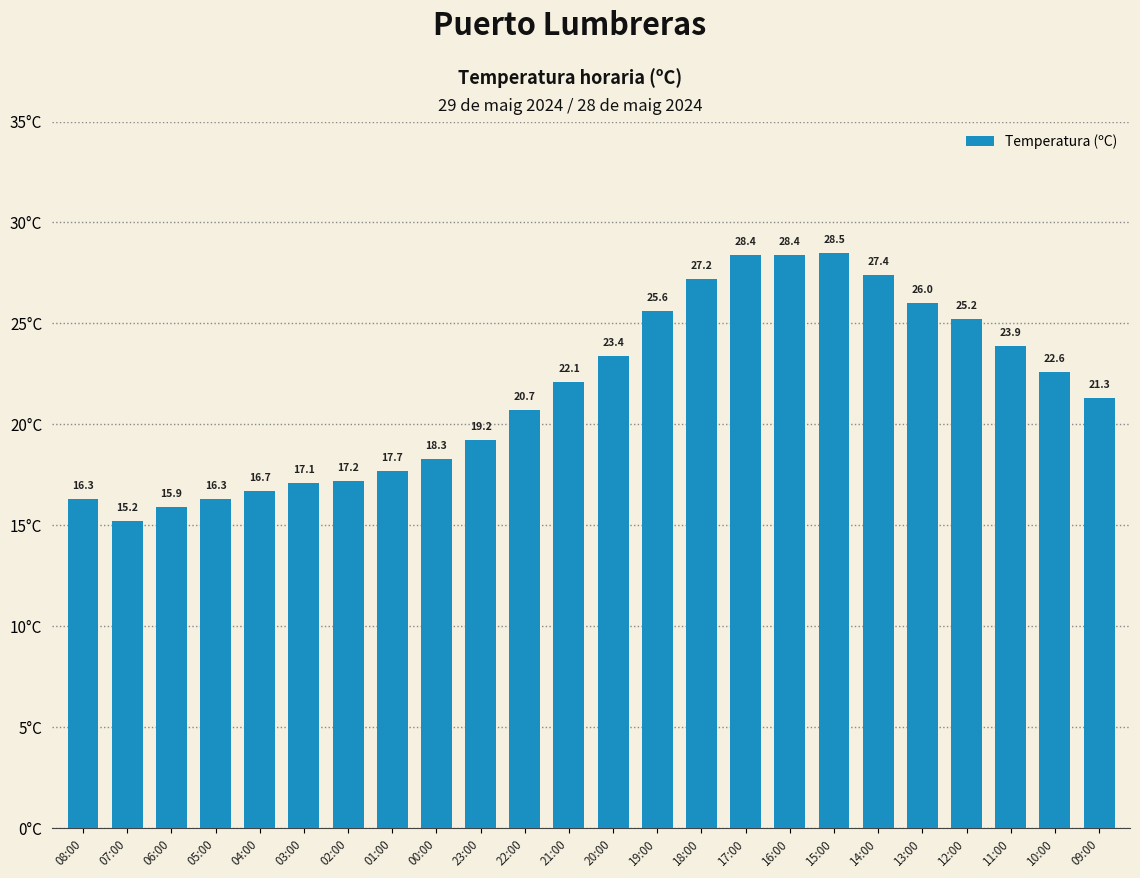

True or false: the data shows 4.9 at 23:00.

False